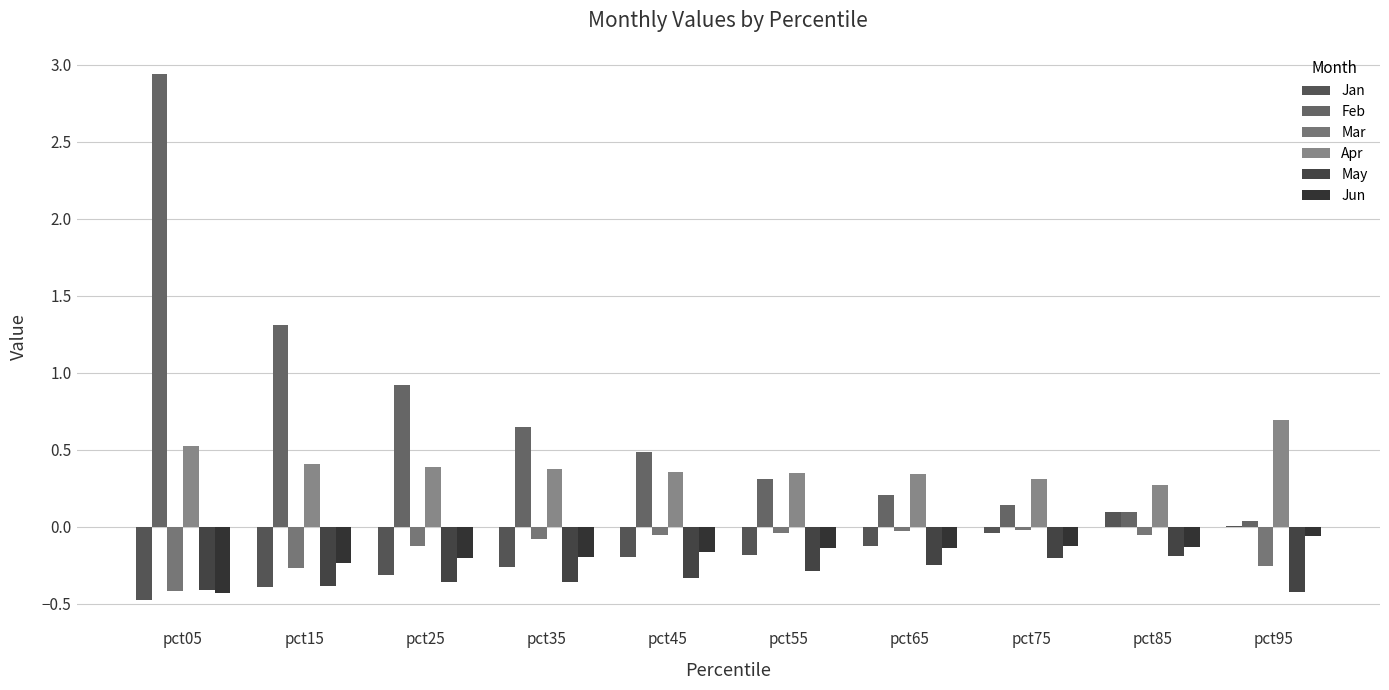

Which has a higher value, pct95 or pct75?

pct95